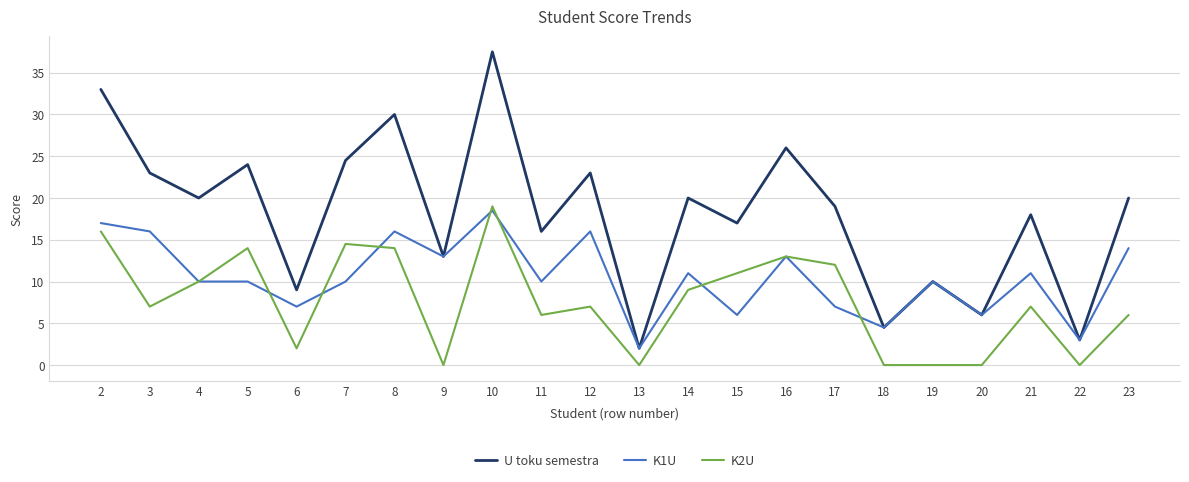

True or false: K2U and U toku semestra cross at least once.

False